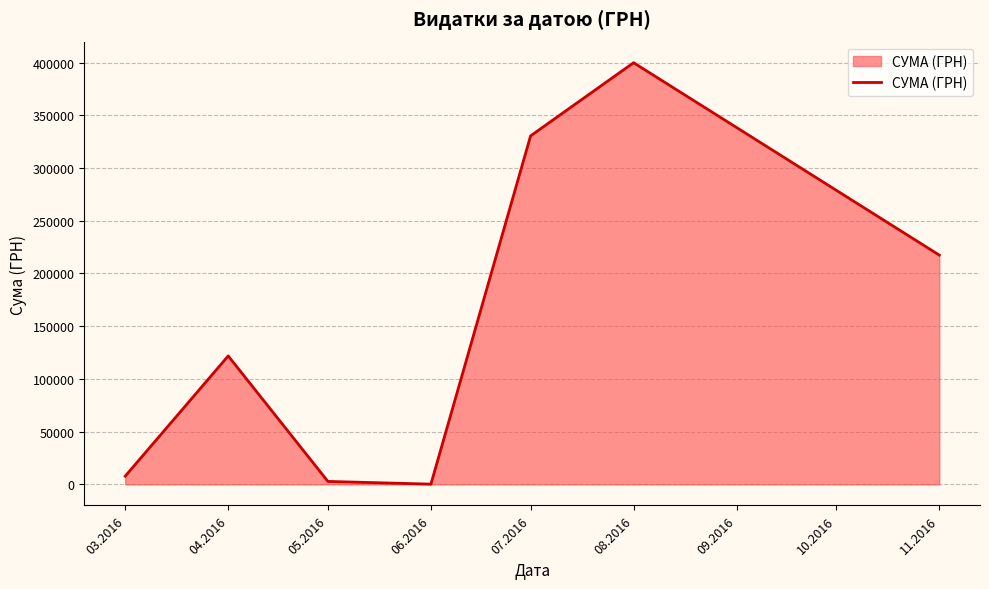

True or false: the data has more than 1 interior local peaks.

True